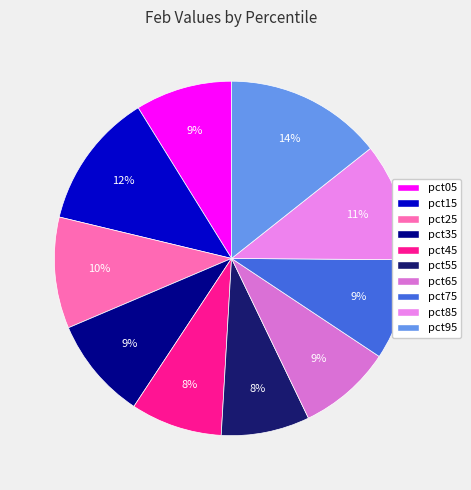

Does any single category account for the majority?

No